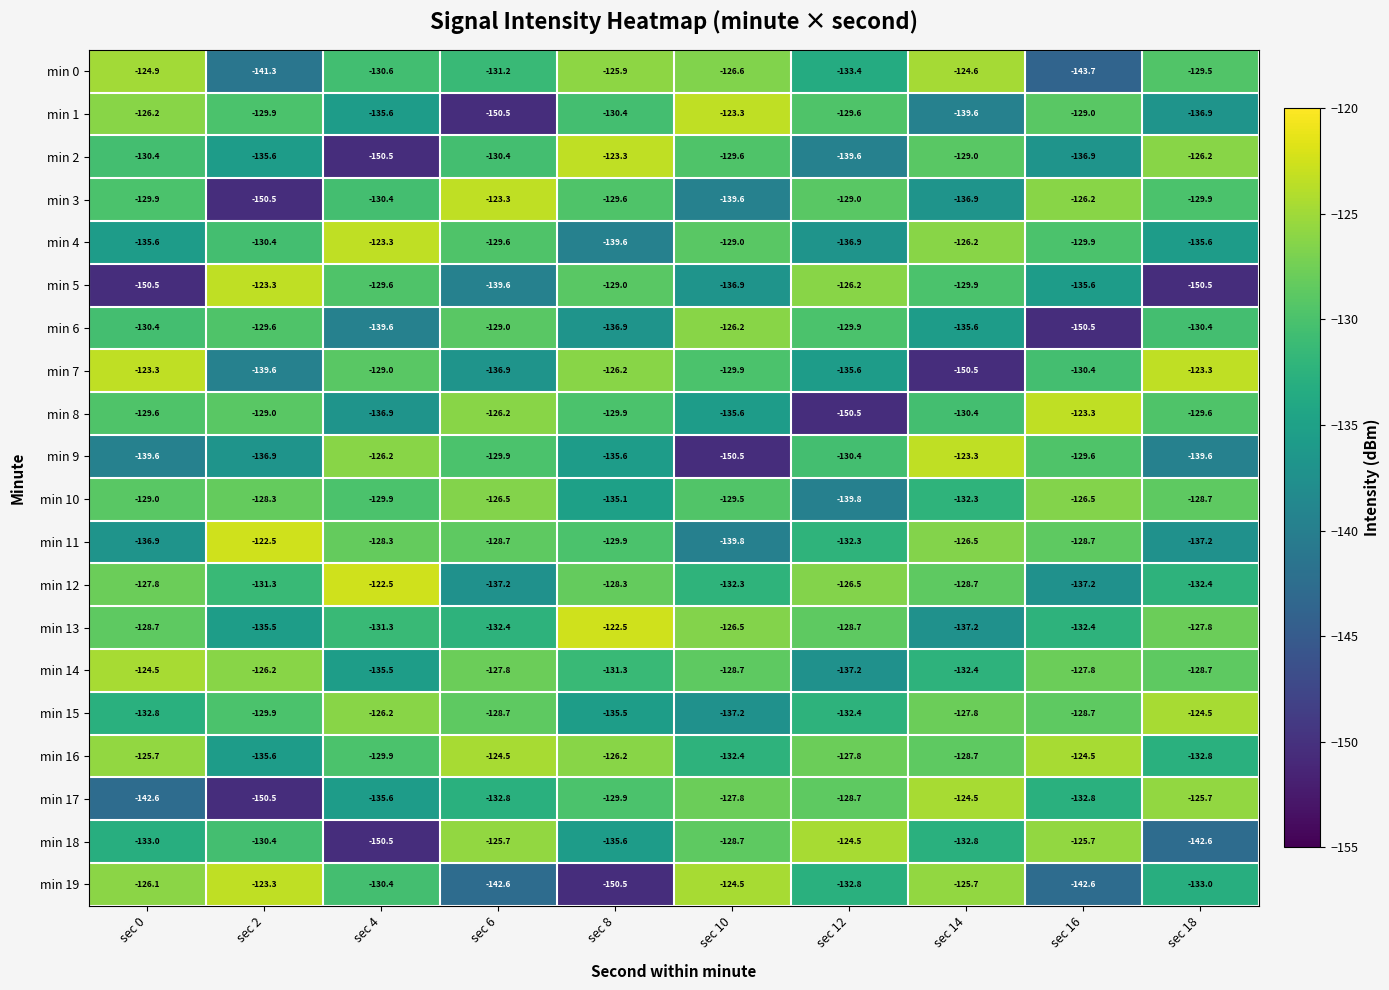

How many series are shown in this chart?

20